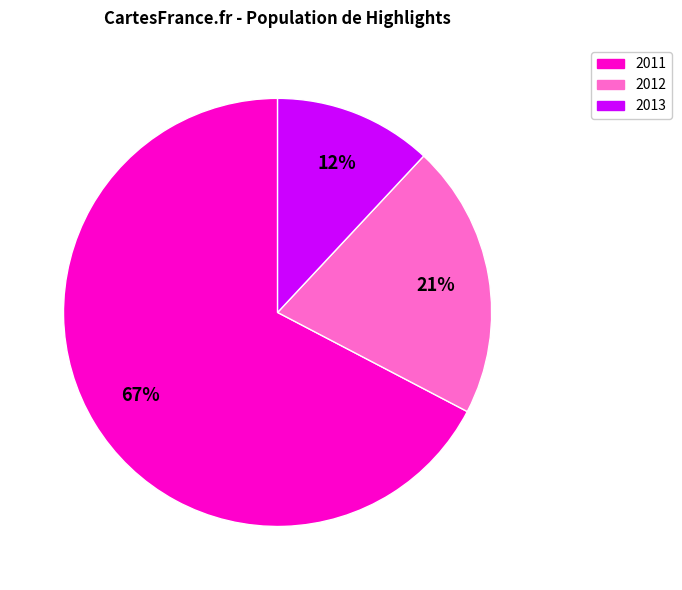

To the nearest percent, what is the difference between the largest and smallest slice percentages?

55%